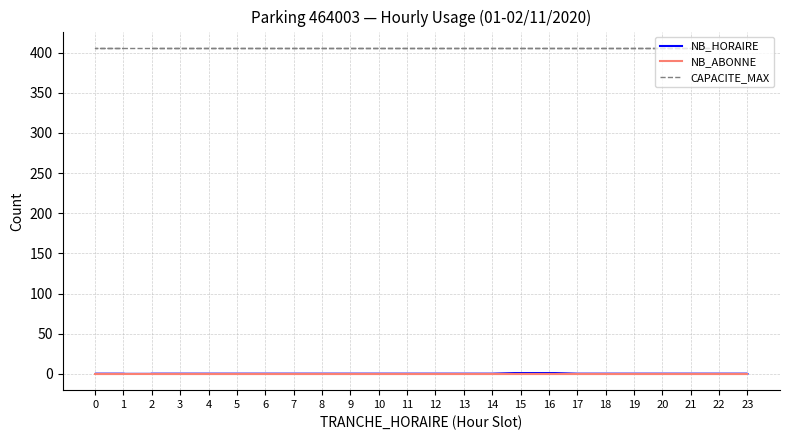

How many data points does each series have?

24